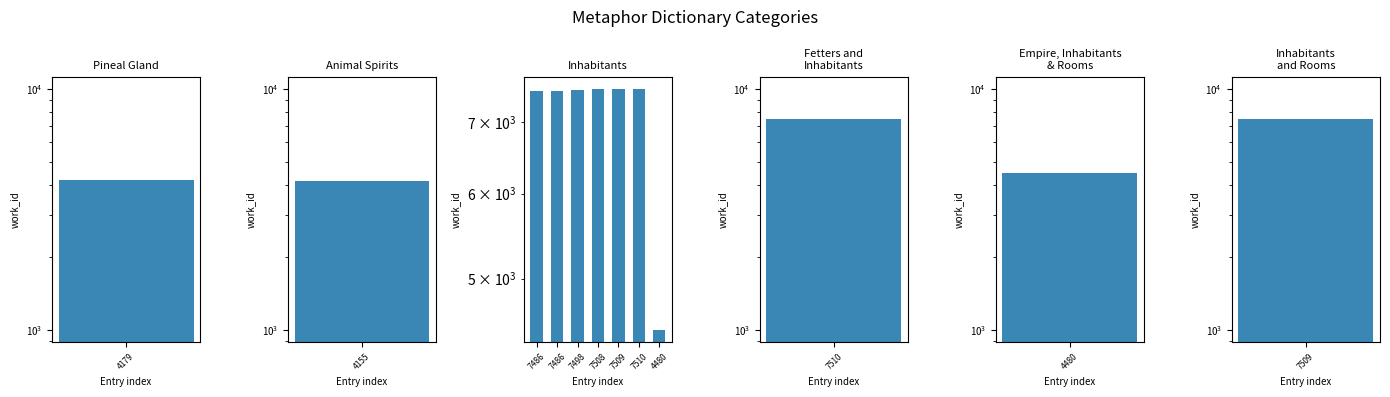

What is the sum of the values at 7509 and 7508?

15017